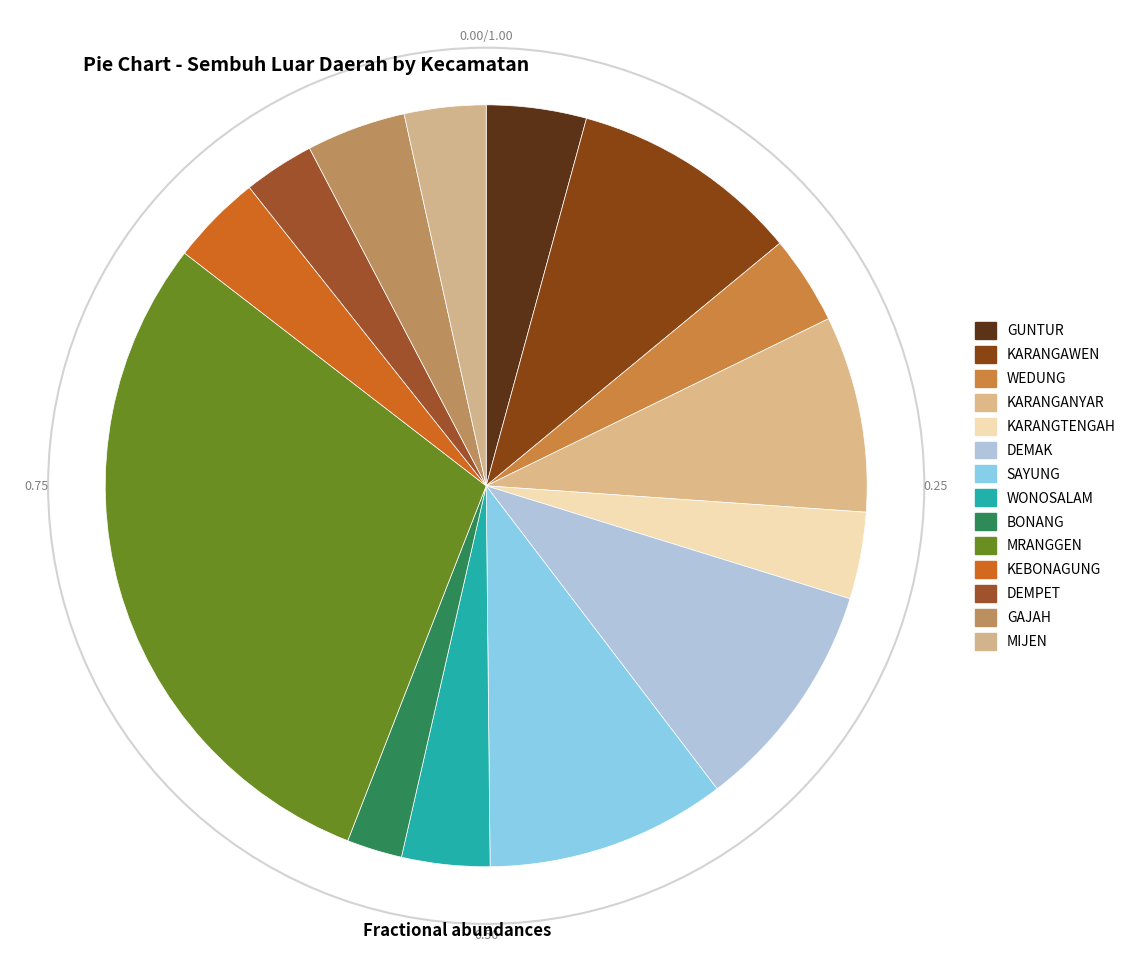

To the nearest percent, what portion does SAYUNG represent?

10%